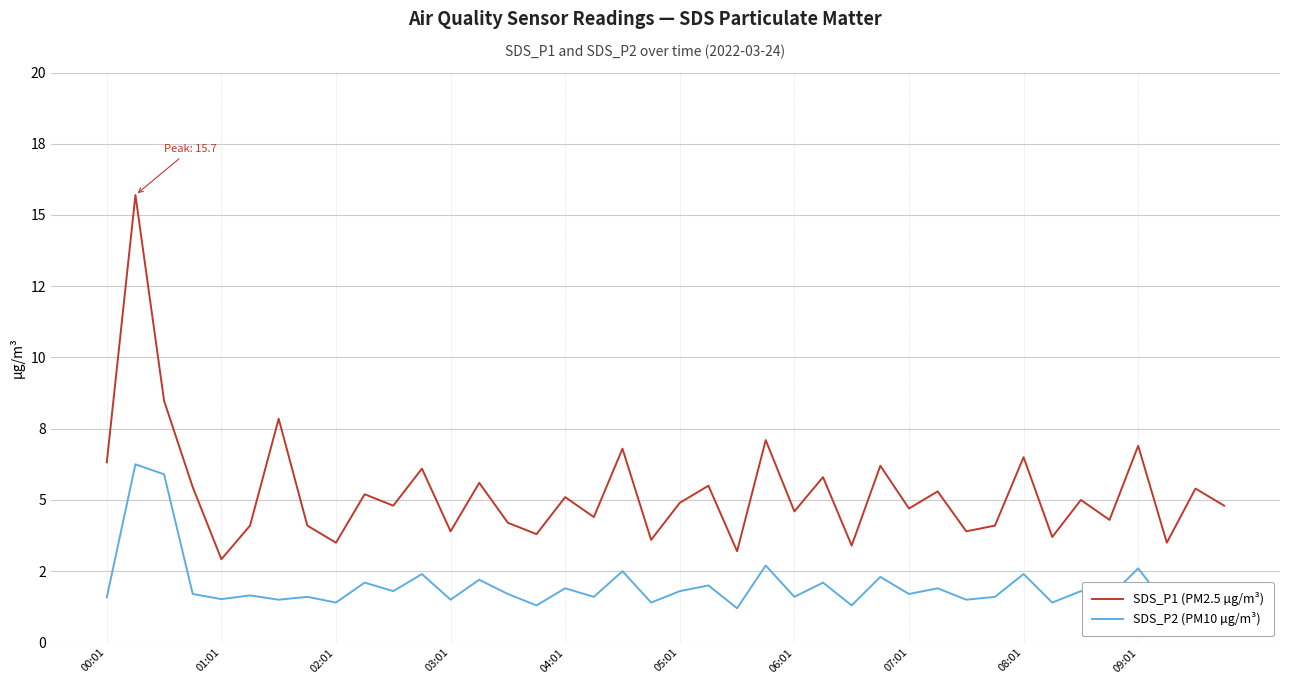

Is this an area chart (filled region under the line)?

No